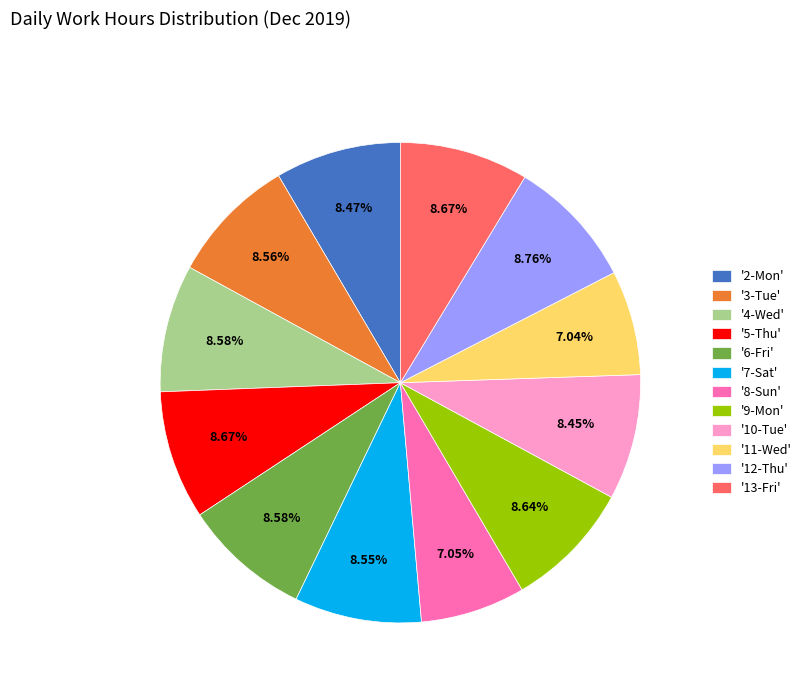

Does '2-Mon' represent more than half of the total?

No